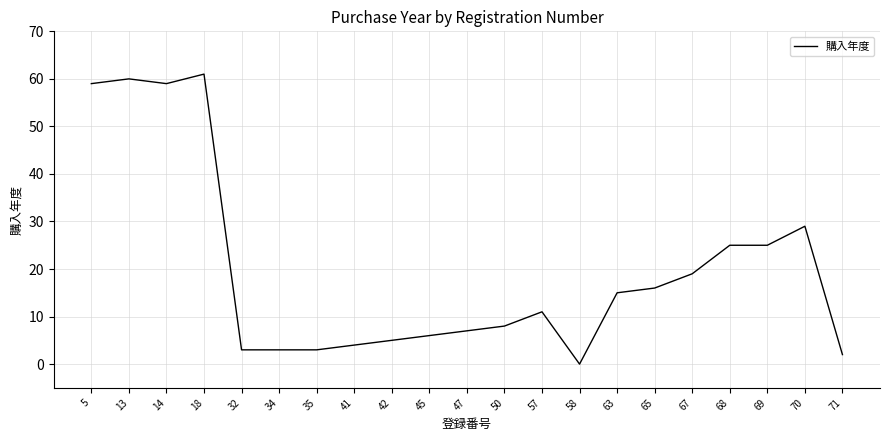

What is the maximum value shown in the chart?

61